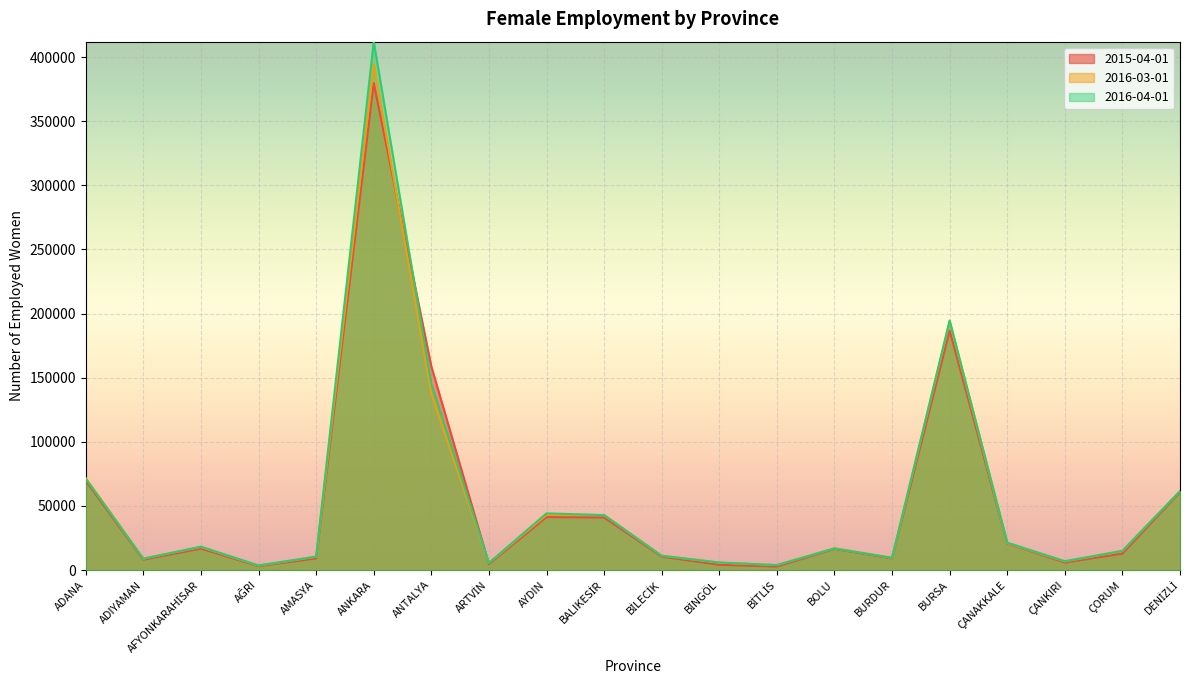

What is the spread (max minus min) of values at ÇANAKKALE?

598